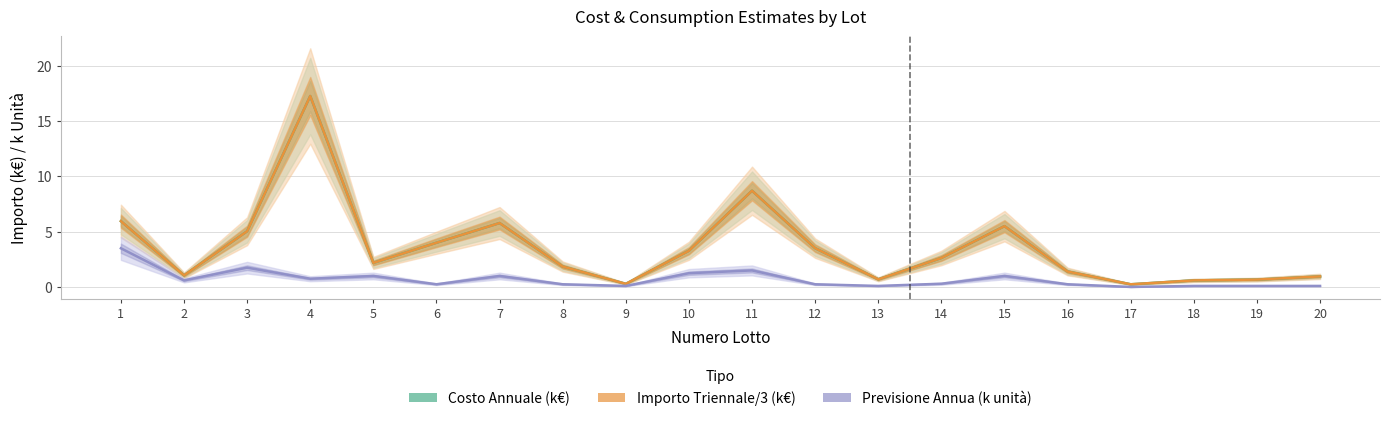

What is the difference between the maximum and minimum values in the Importo Triennale/3 (k€) series?

17.0